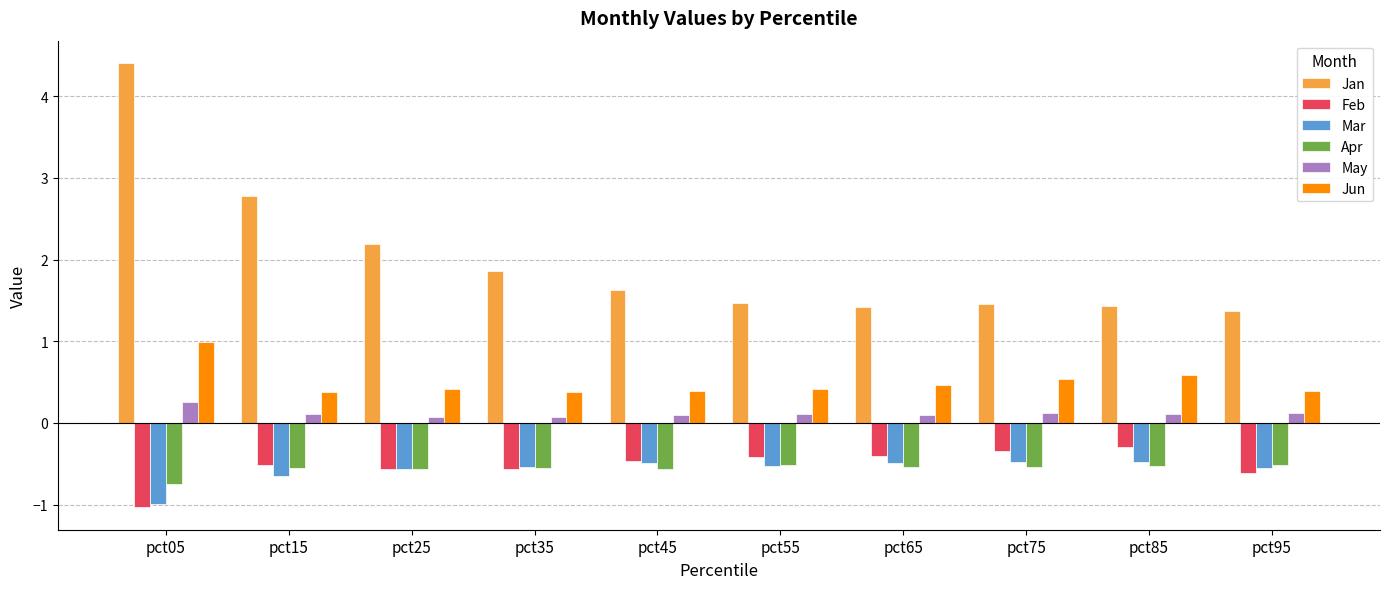

At how many categories does at least one series exceed 1?

10